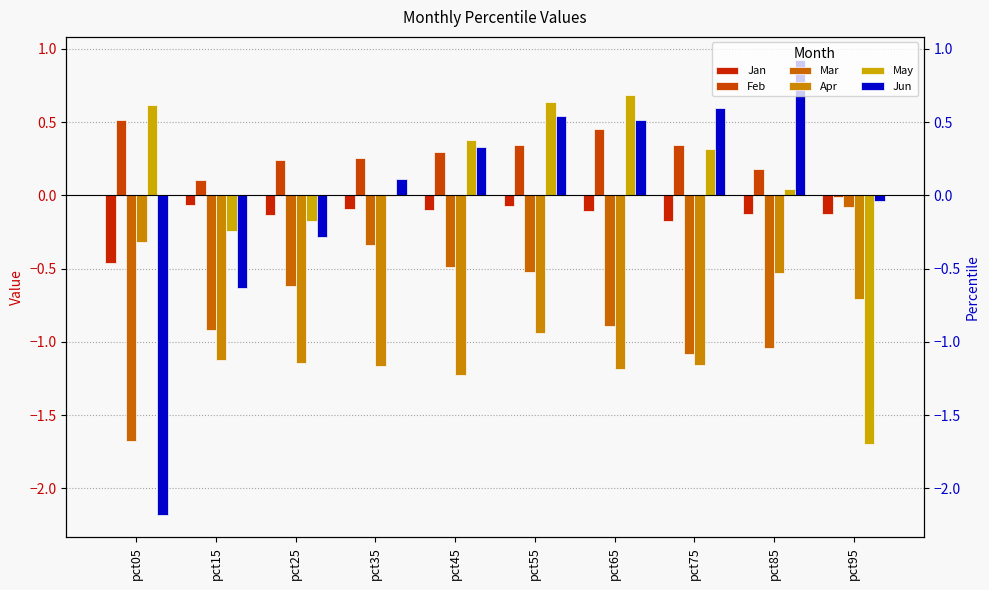

Is the value of May at pct15 greater than the value of Jan at pct25?

No